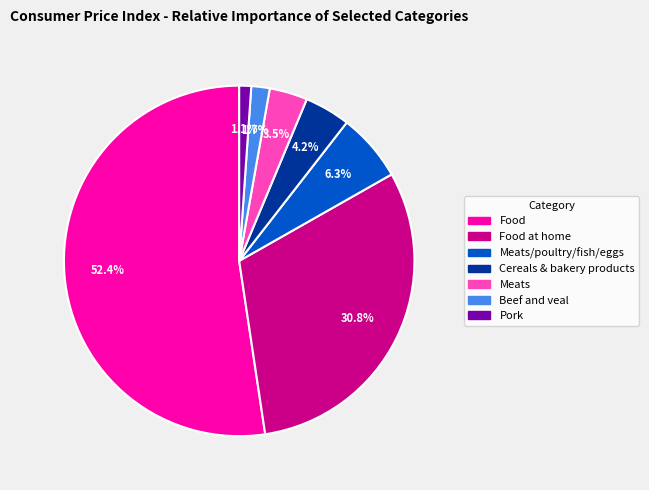

What is the ratio of the value at Meats to the value at Meats/poultry/fish/eggs?

0.6